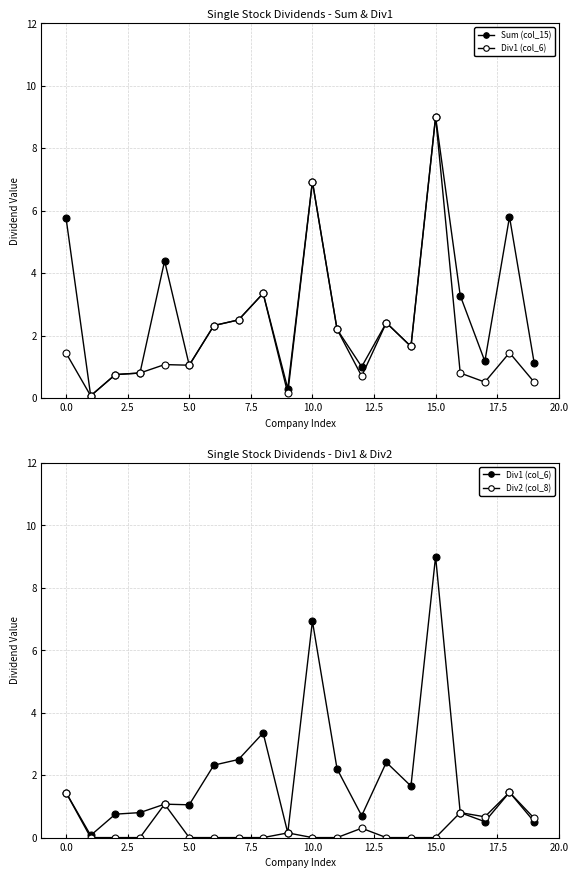

At which category is the sum across all series the highest?

15